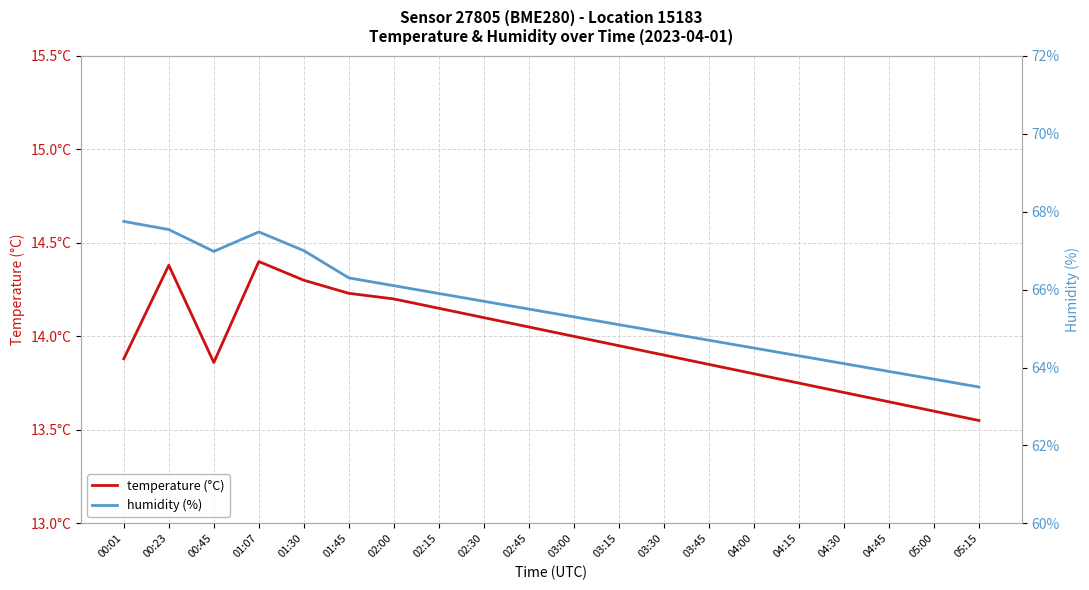

Which has a higher value, 02:00 or 04:45?

02:00